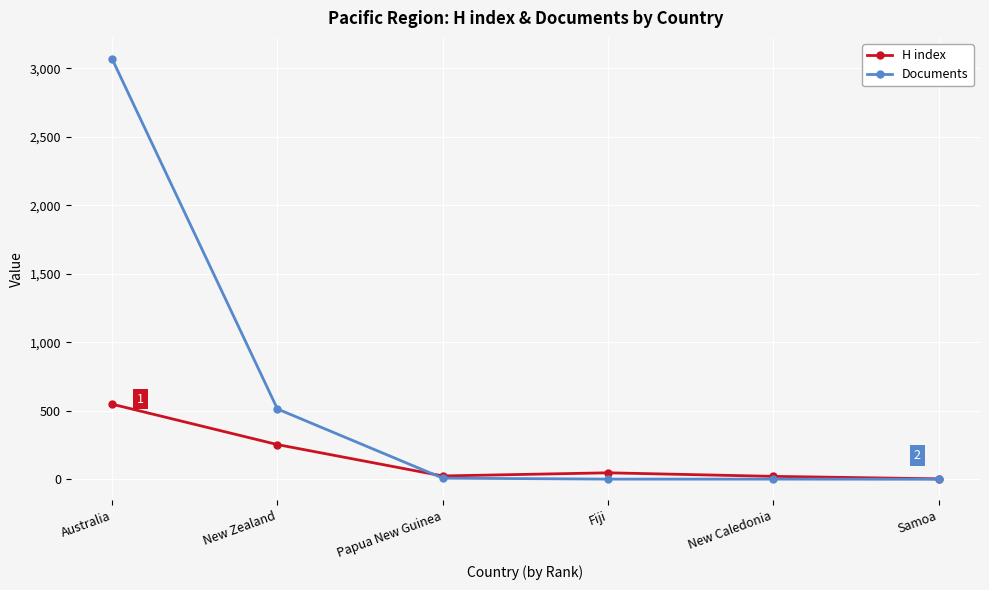

What is the label of the 3rd point from the right?

Fiji